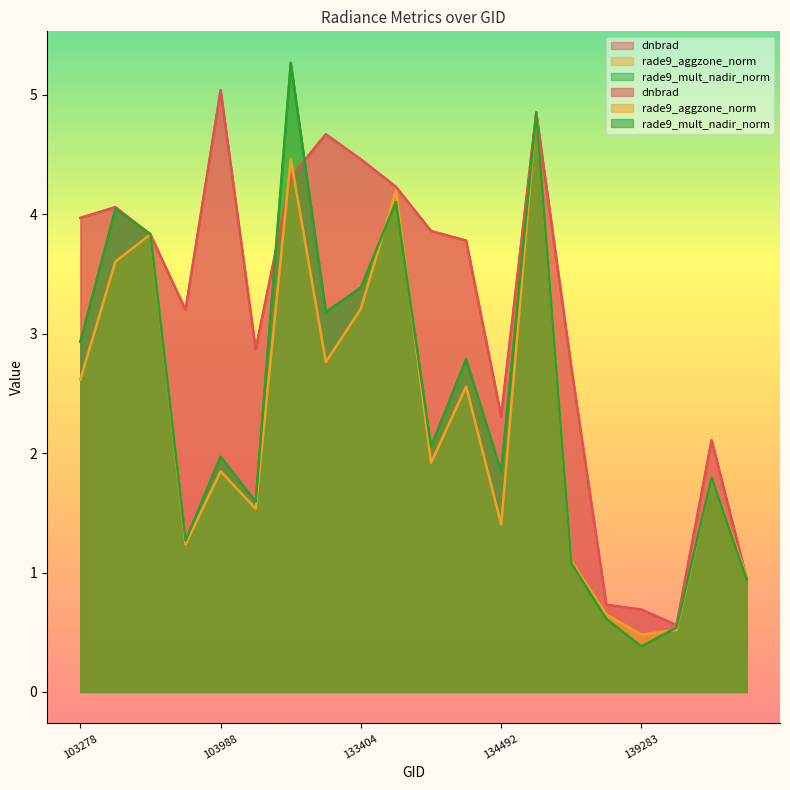

At which category does rade9_mult_nadir_norm reach its first local valley?

103642